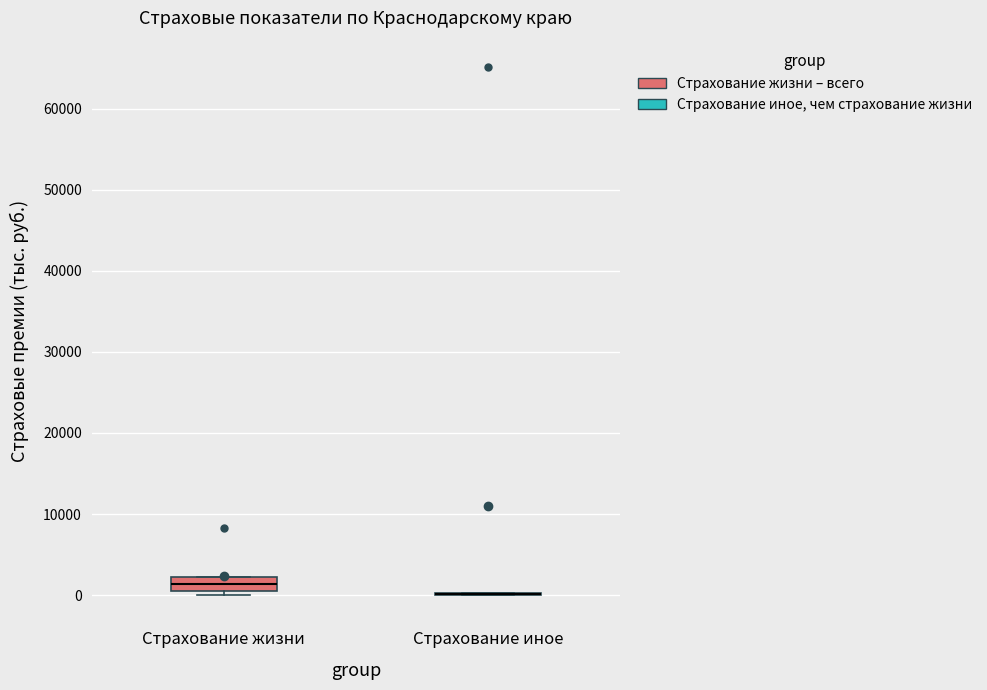

Reading left to right, read every box against the y-axis: the position of its median line, the range the box covers, and the ends of its whiskers. The values are not printed on the chart, so give them approximately, as read against the axis.

Страхование жизни: median 1000 (inside the box), box 1000 to 2000, whiskers 0 to 2000
Страхование иное: box collapsed to a line at 0, whiskers 0 to 0